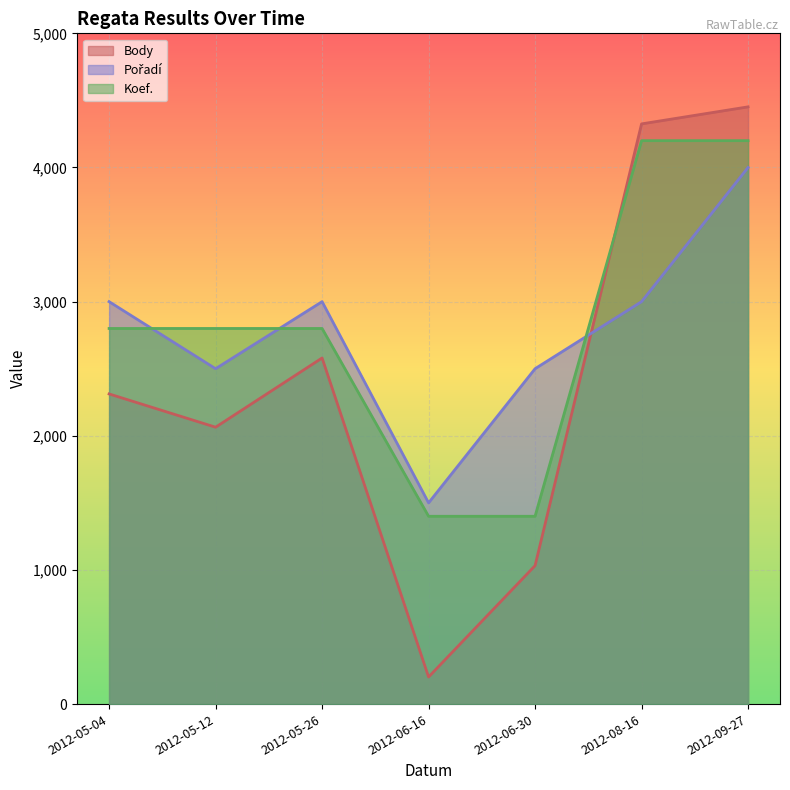

Read the Body value at 2012-06-30.

1032